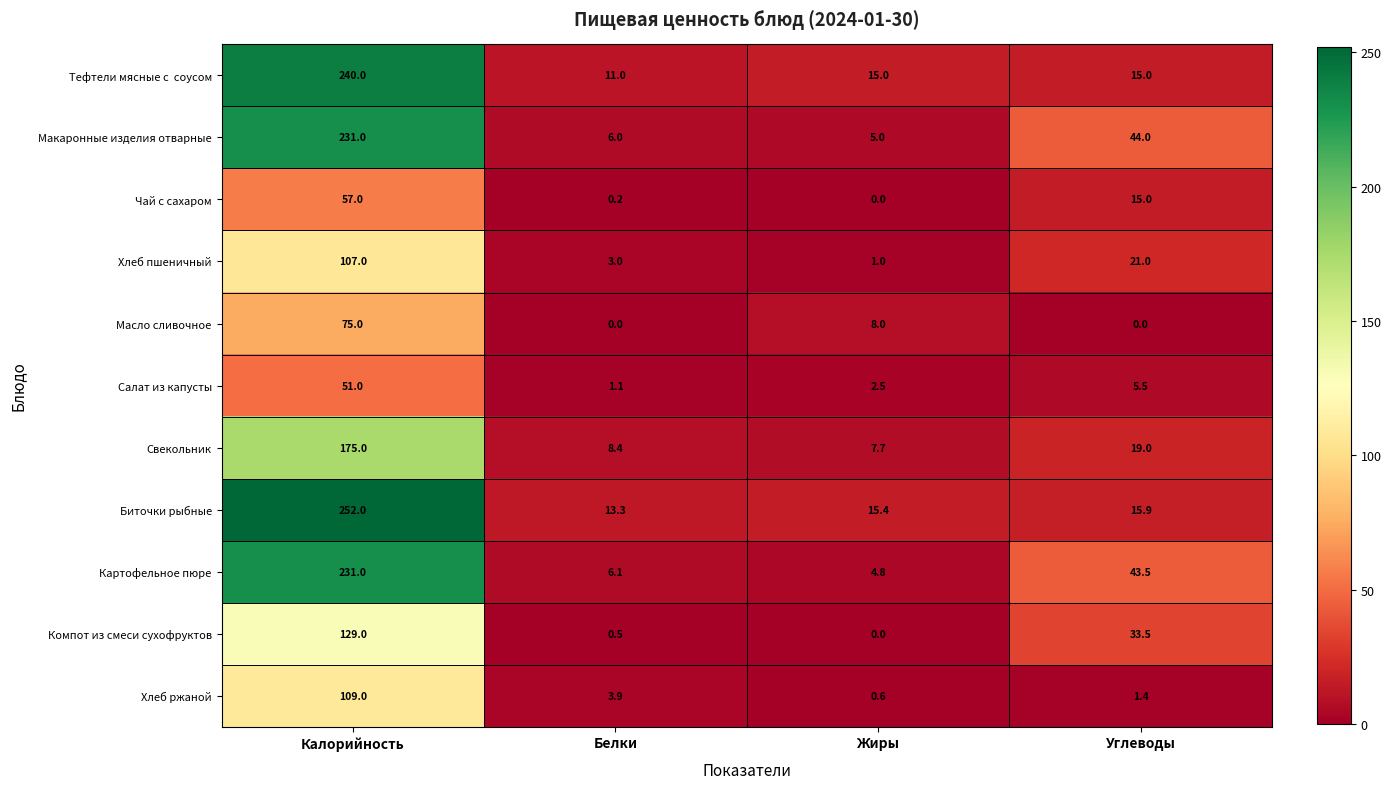

Which series has the widest spread of values?

Биточки рыбные